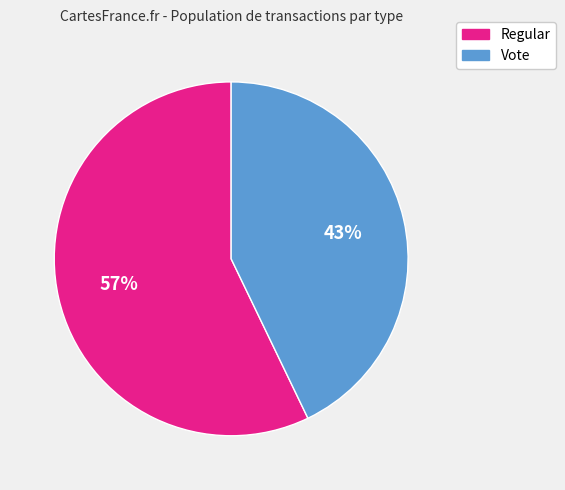

The Regular slice represents 57% of the pie. True or false?

True